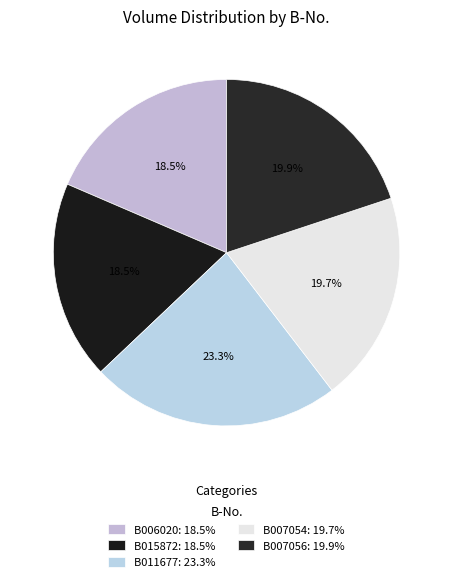

To the nearest percent, what is the difference between the largest and smallest slice percentages?

5%